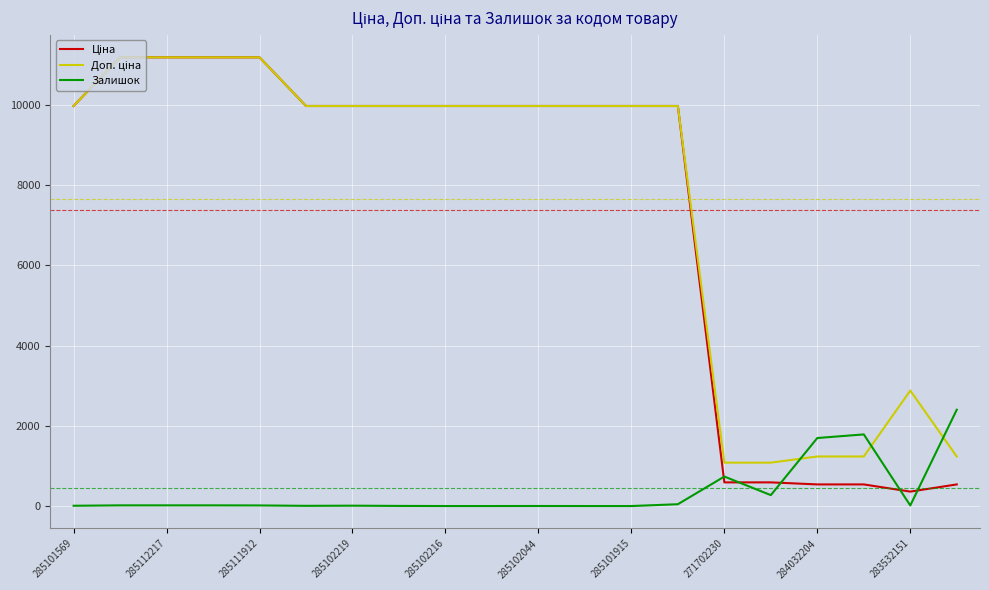

What is the average value of the Ціна series?

7383.0